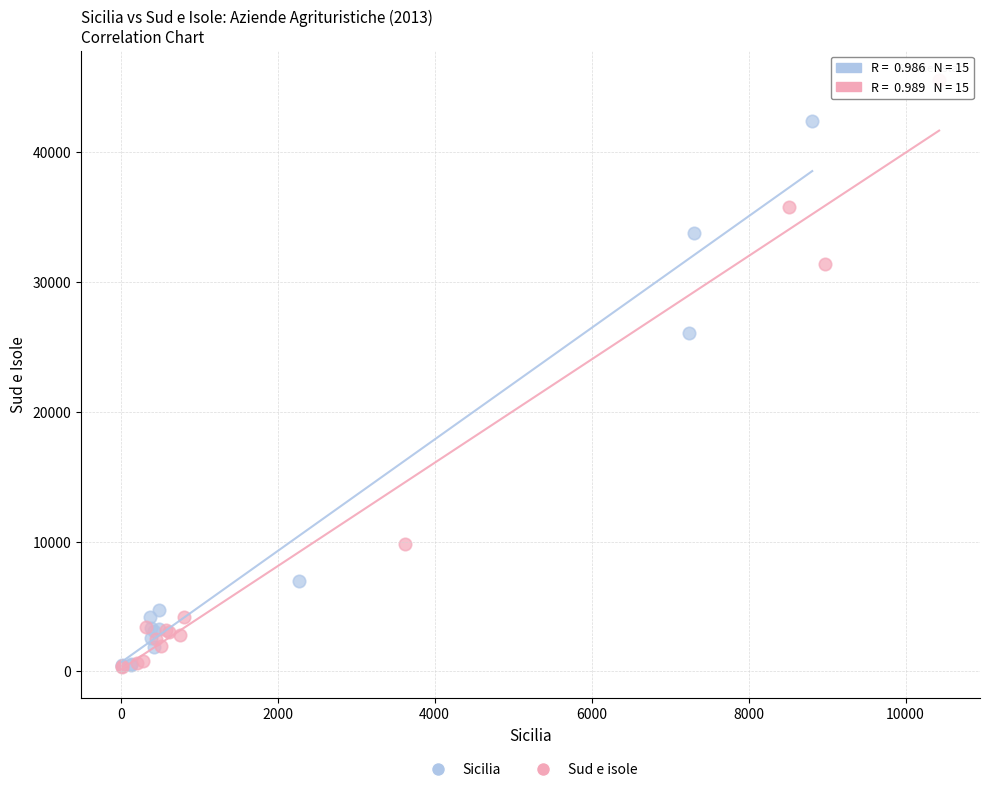

Which series has the widest spread of Y values?

Sud e isole